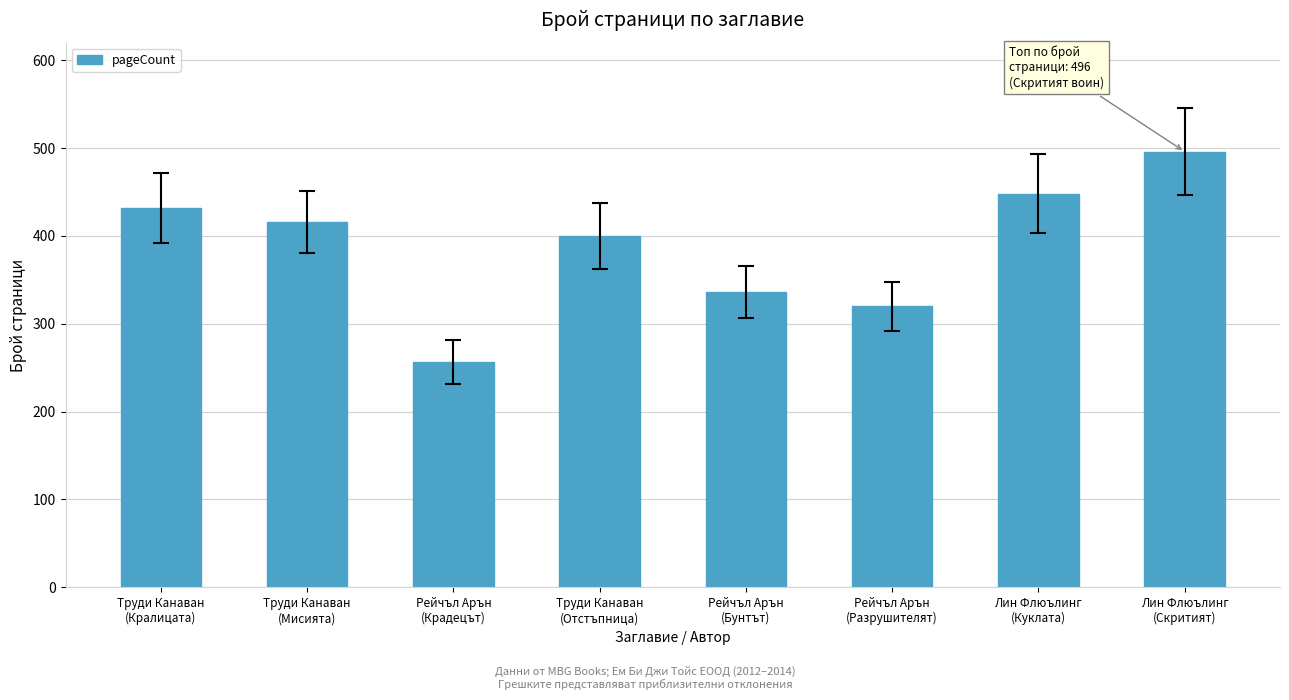

Which category has the highest value across all series?

Лин Флюълинг
(Скритият)